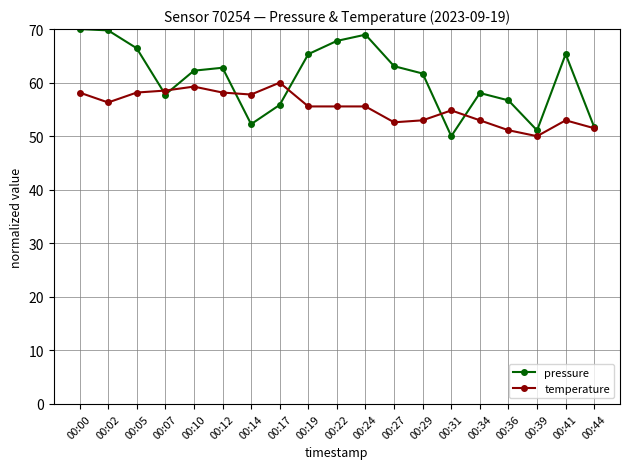

What value does the pressure series have at 00:24?

69.0